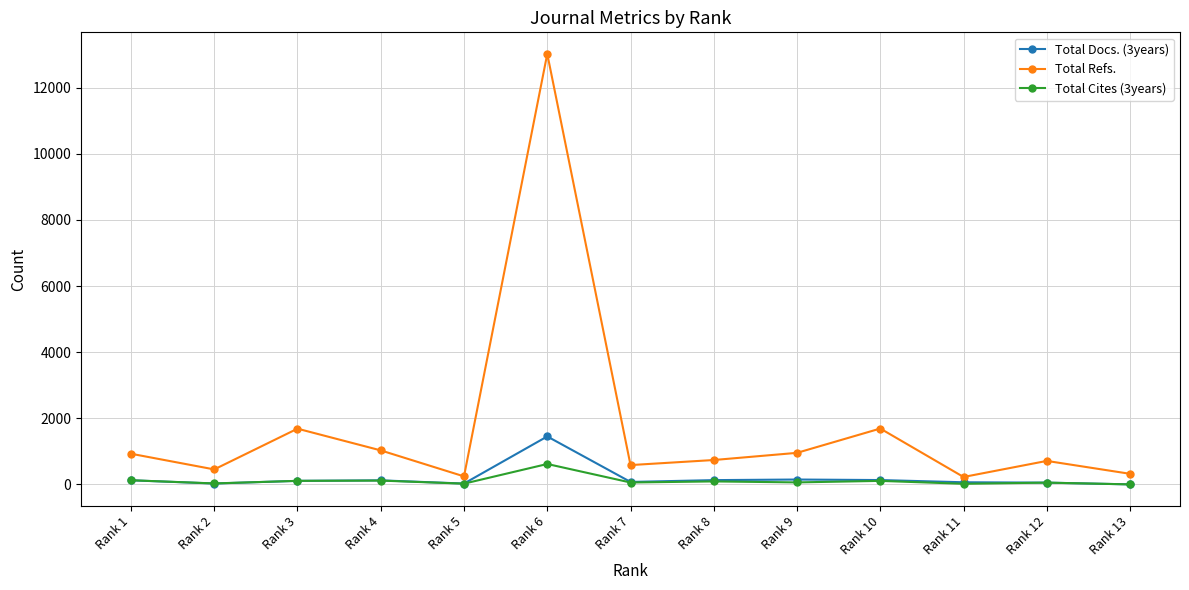

What is the maximum value shown in the chart?

13021